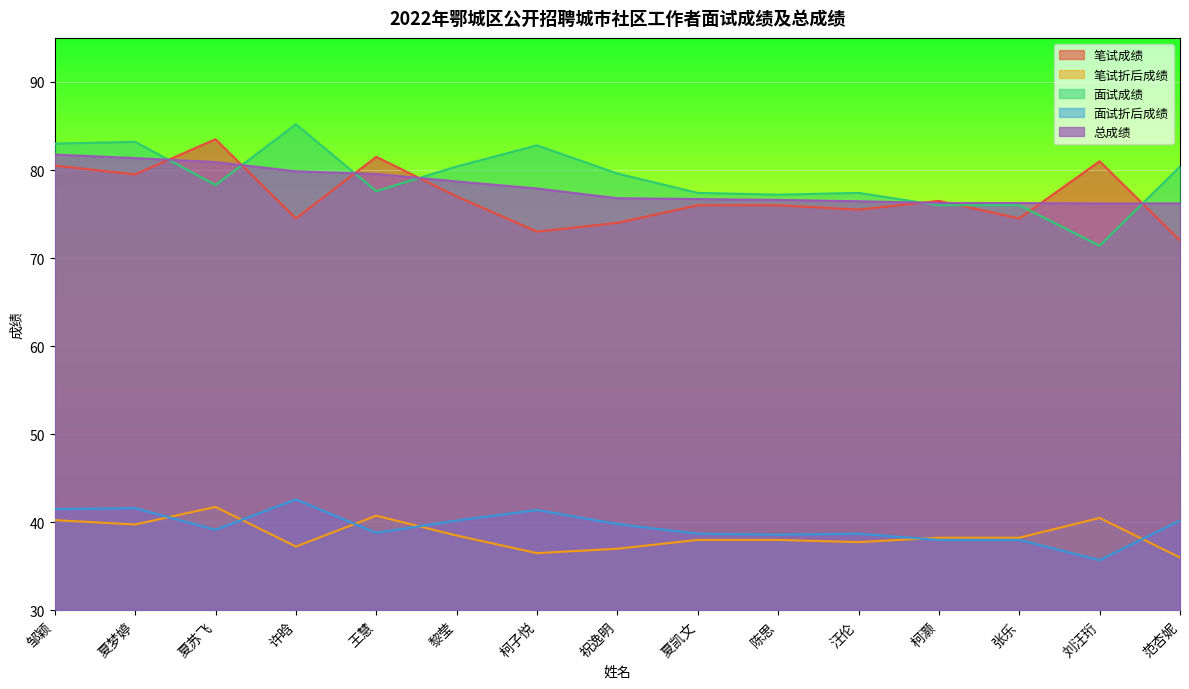

What is the difference between the maximum and minimum values in the 面试折后成绩 series?

6.9